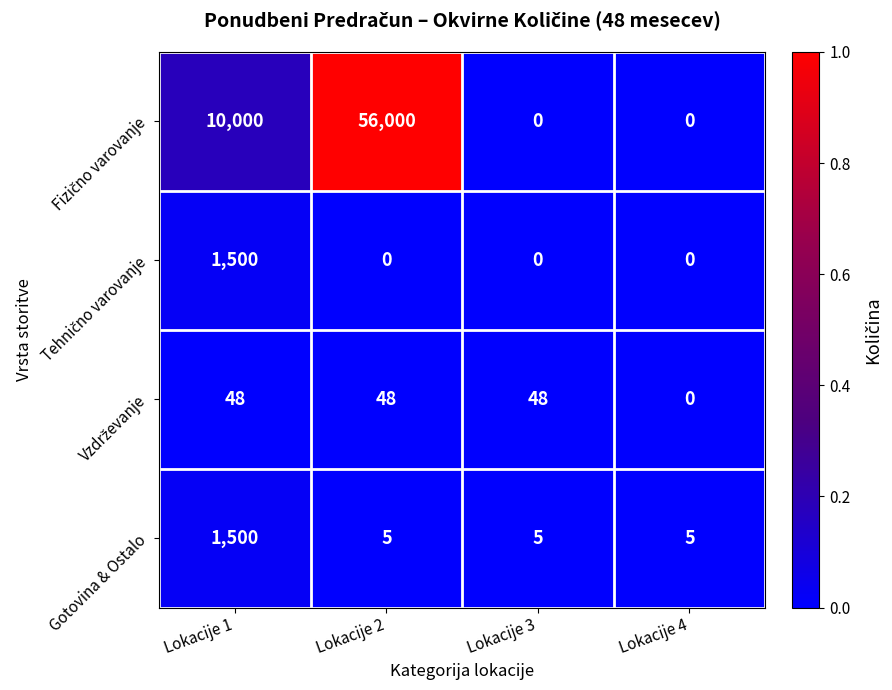

At which category is the sum across all series the highest?

Lokacije 2